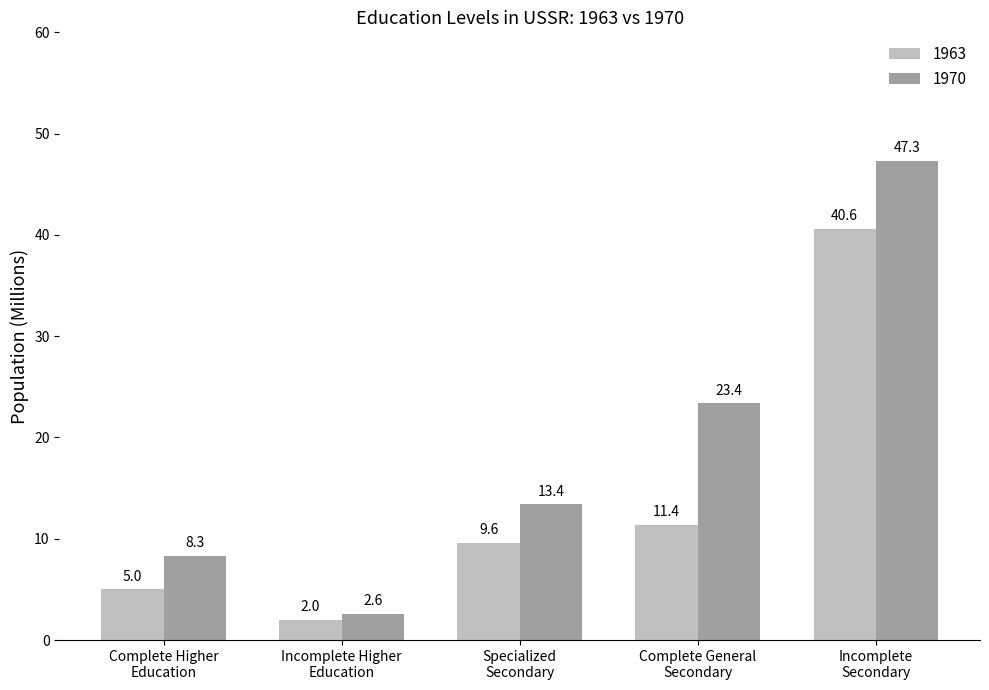

What is the highest value of the 1963 series?

40.6